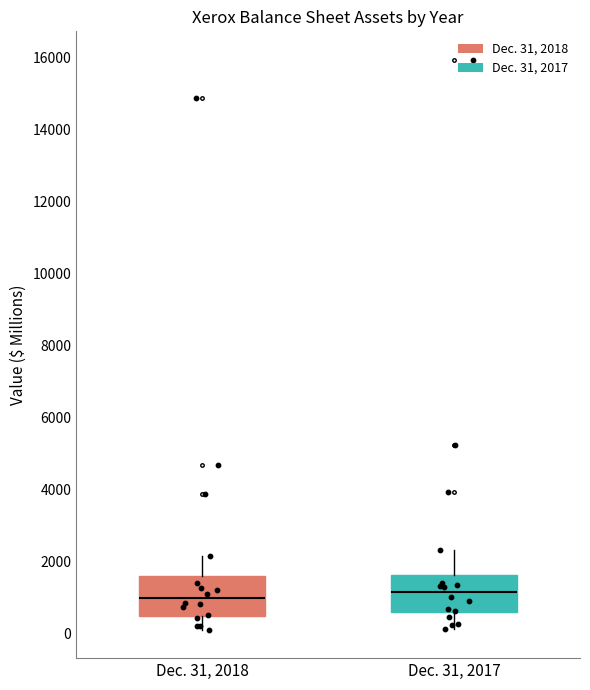

Reading left to right, read every box against the y-axis: the position of its median line, the range the box covers, and the ends of its whiskers. The values are not printed on the chart, so give them approximately, as read against the axis.

Dec. 31, 2018: median 1000, box 400 to 1600, whiskers 200 to 2200
Dec. 31, 2017: median 1200, box 600 to 1600, whiskers 200 to 2400